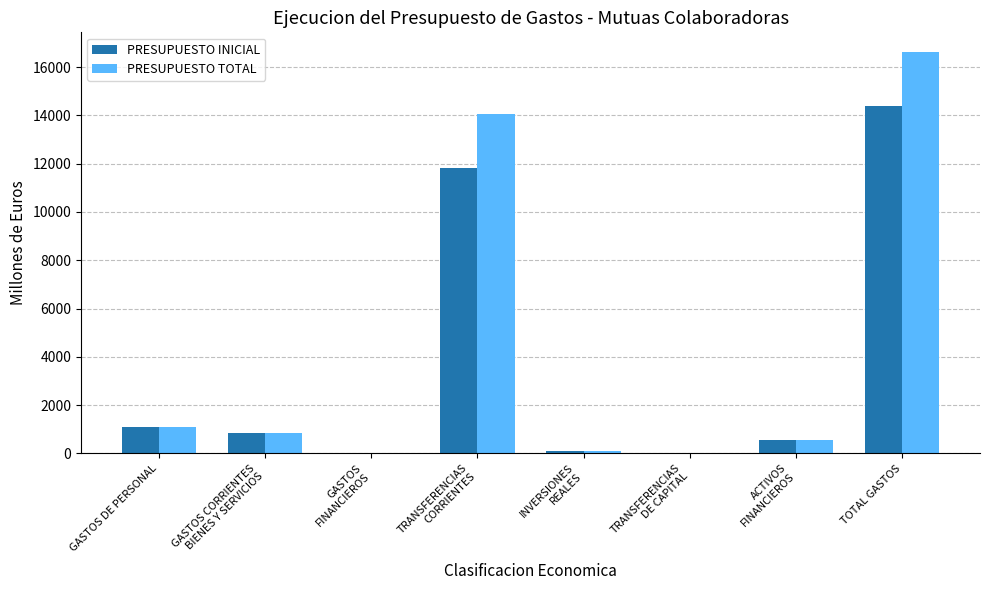

How many data points in PRESUPUESTO INICIAL are above 828?

4